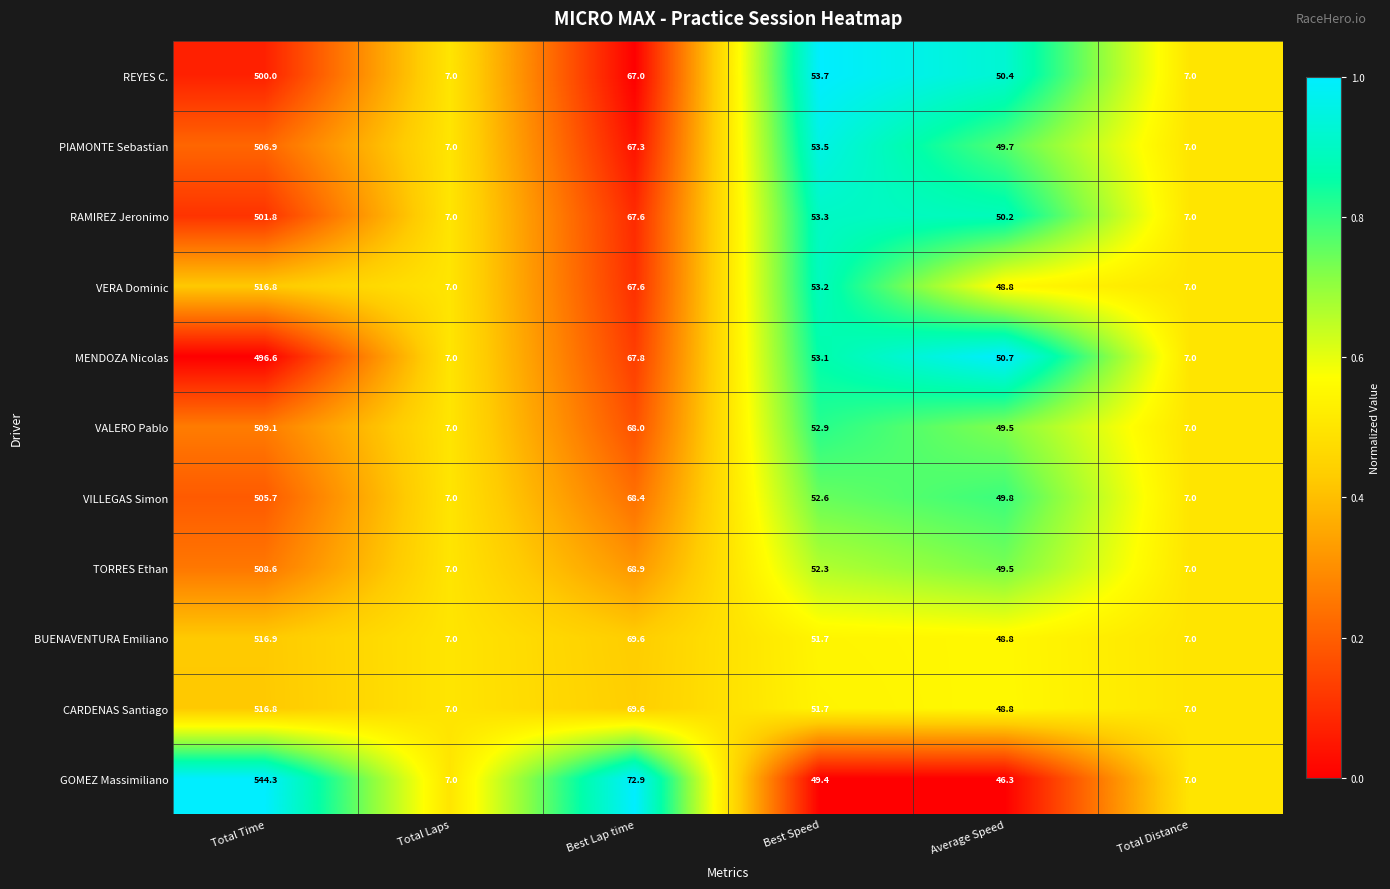

Between Total Laps and Best Speed, which series saw the biggest shift?

REYES C.